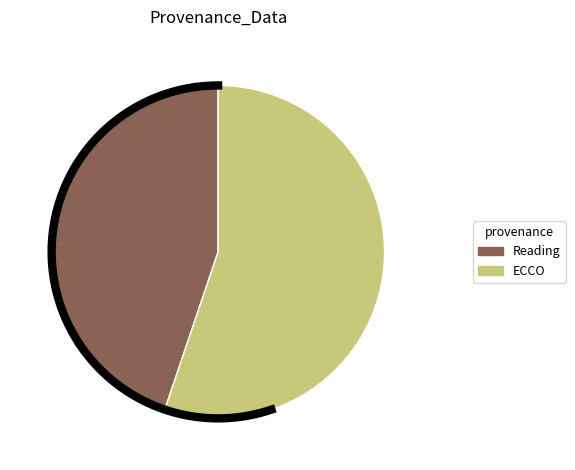

Which has a higher value, Reading or ECCO?

ECCO